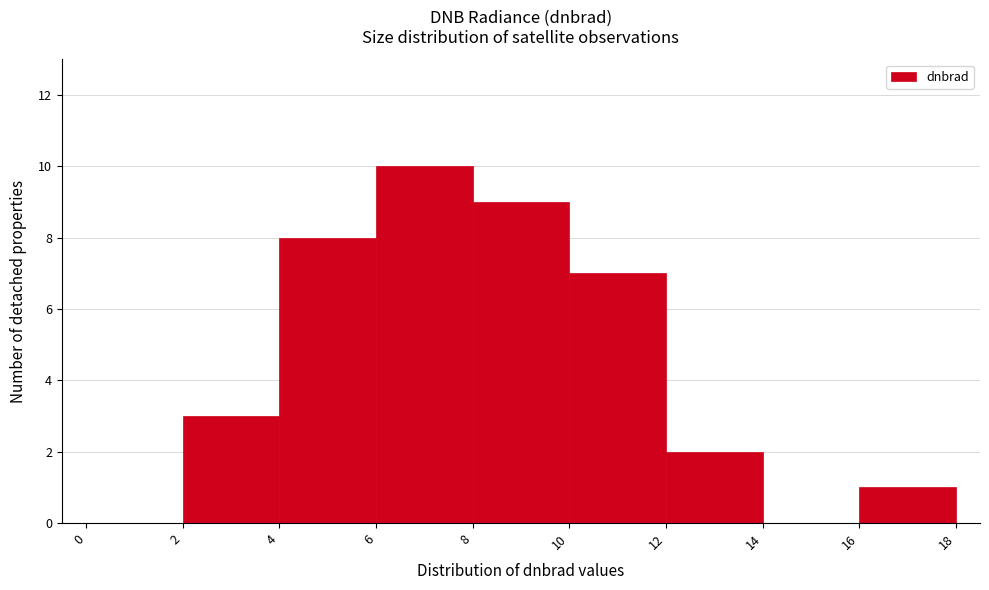

Reading left to right, list every bar in this chart as the range it spans on the x-axis followed by its height. The values are not printed on the chart, so give them approximately, as read against the axis.

0 to 2: 0
2 to 4: 3
4 to 6: 8
6 to 8: 10
8 to 10: 9
10 to 12: 7
12 to 14: 2
14 to 16: 0
16 to 18: 1